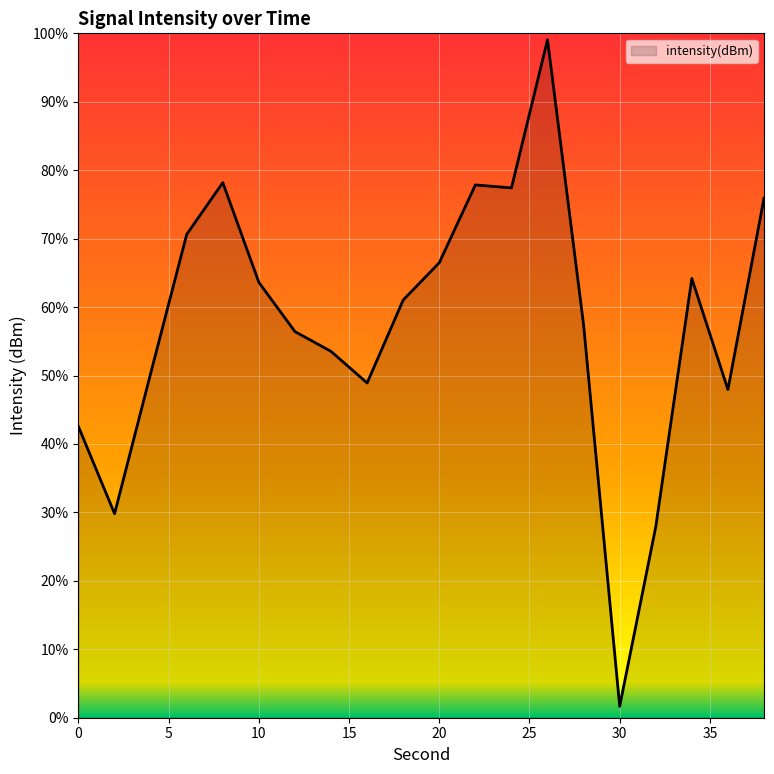

Reading left to right, extract all data points from this chart.

0=-133.5	2=-137.0	4=-131.4	6=-125.9	8=-123.9	10=-127.8	12=-129.8	14=-130.5	16=-131.8	18=-128.5	20=-127.0	22=-124.0	24=-124.1	26=-118.3	28=-129.5	30=-144.6	32=-137.5	34=-127.7	36=-132.1	38=-124.5